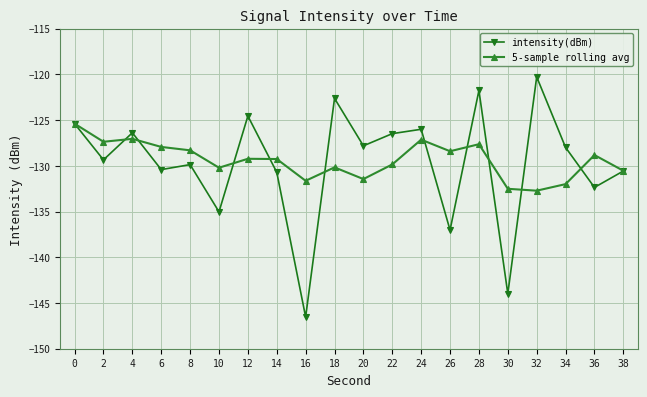

What is the value of the intensity(dBm) point at the 4th from the left?

-130.4